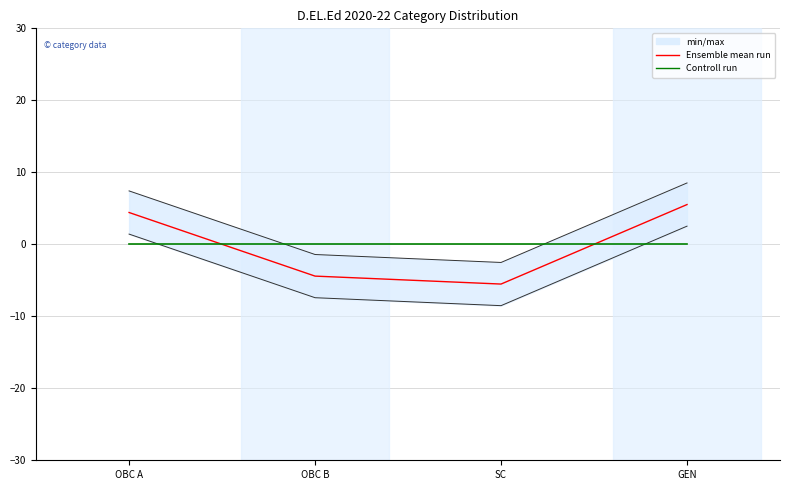

True or false: Ensemble mean run has a value of 4.4 at OBC A.

True